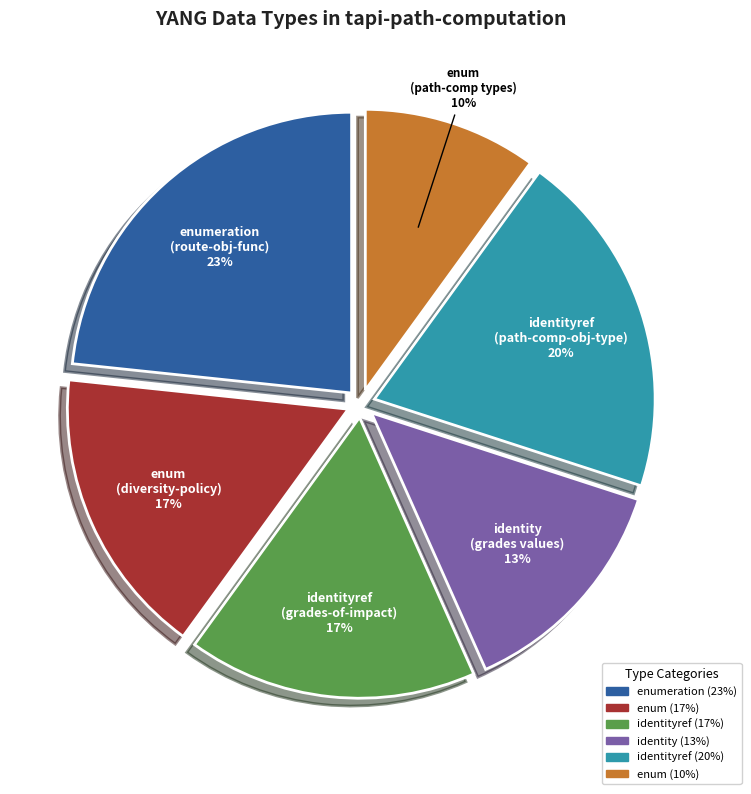

Is there any slice that represents more than half of the pie?

No